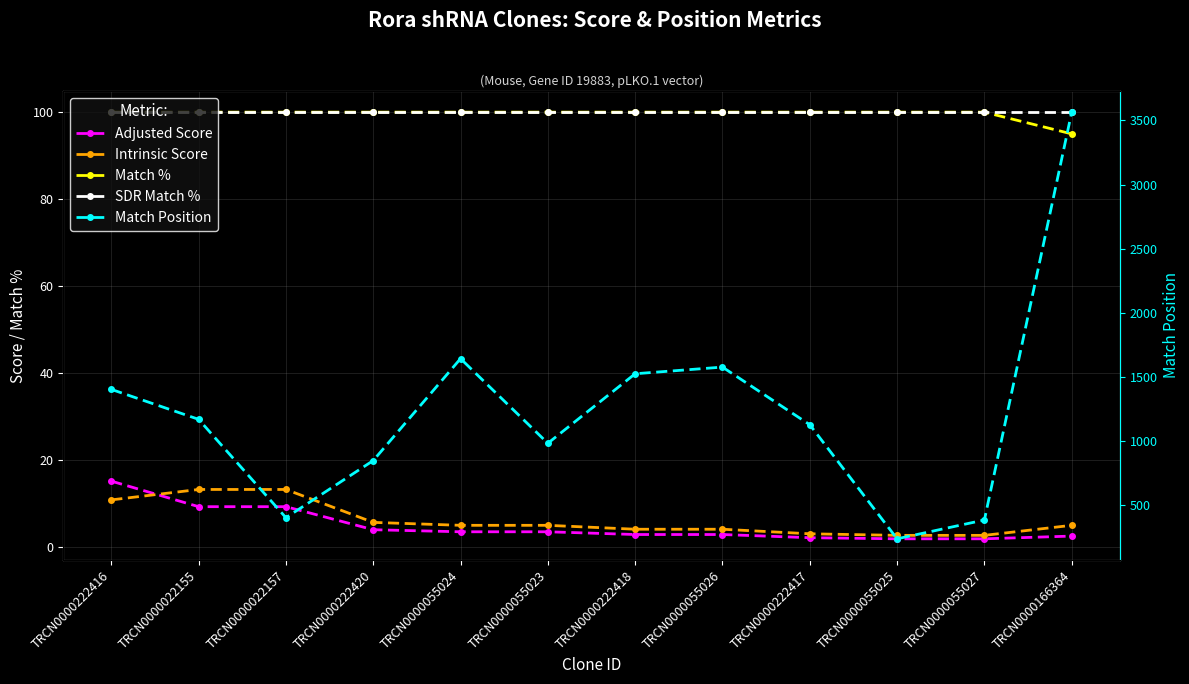

The value of Match Position at TRCN0000055025 is 233.0. True or false?

True